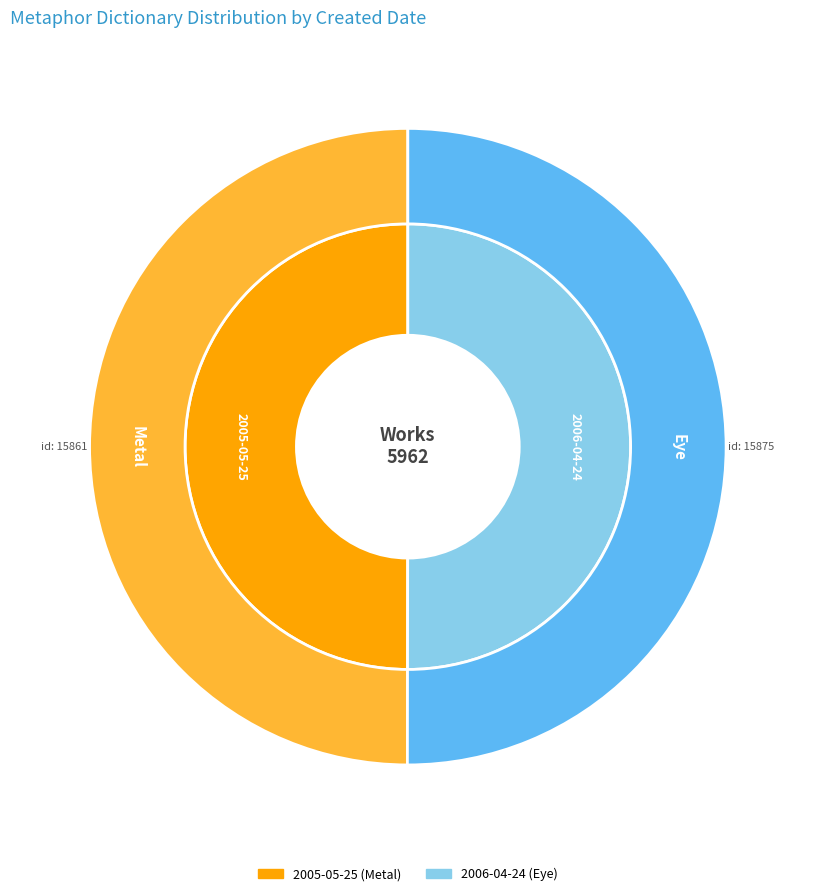

Is it true that 2006-04-24 is 50% of the pie?

True